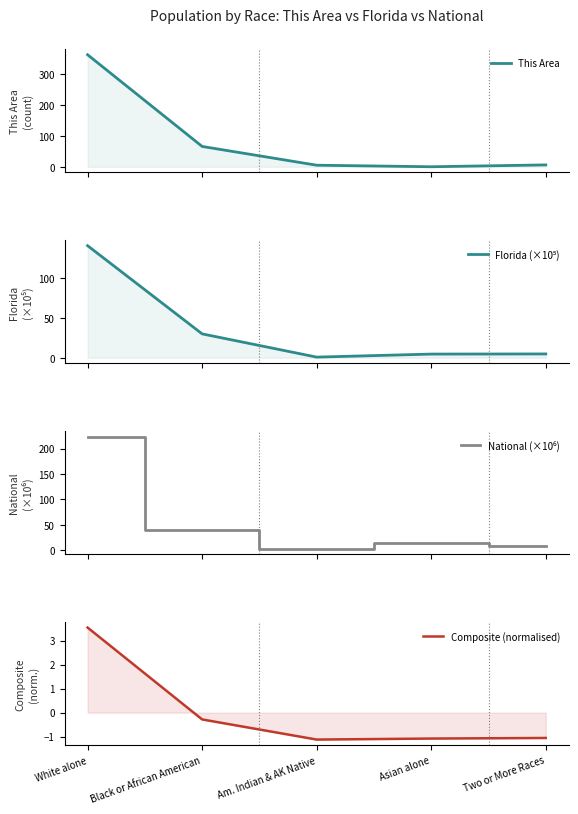

True or false: Florida (×10⁵) has more than 2 interior local peaks.

False